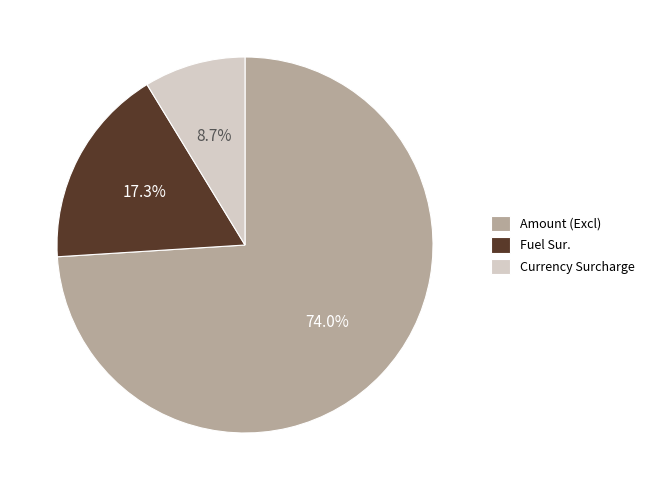

Which slice represents more than half of the pie?

Amount (Excl)